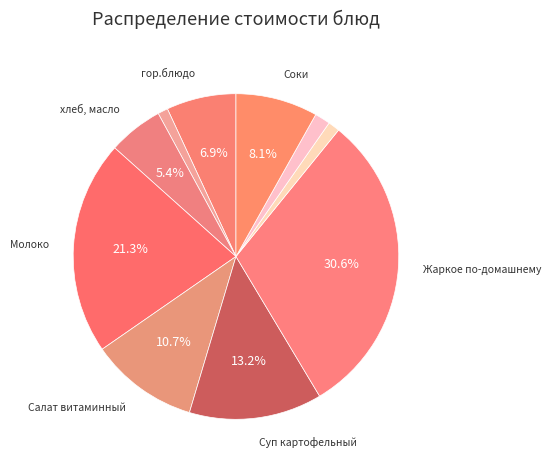

How many segments does this pie chart have?

10